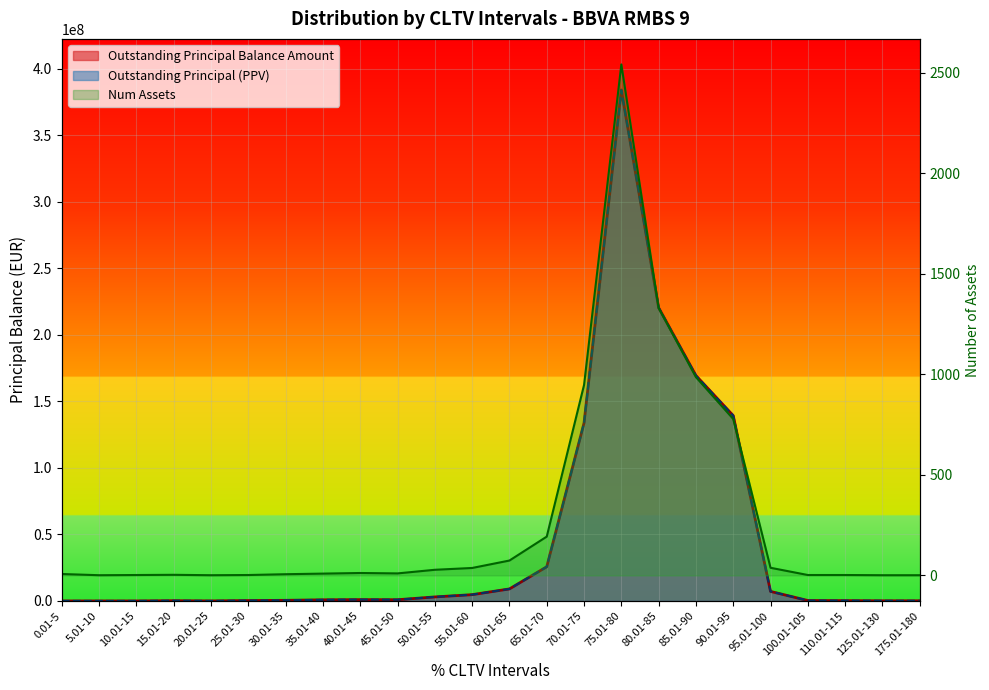

How many distinct data groups are displayed?

3